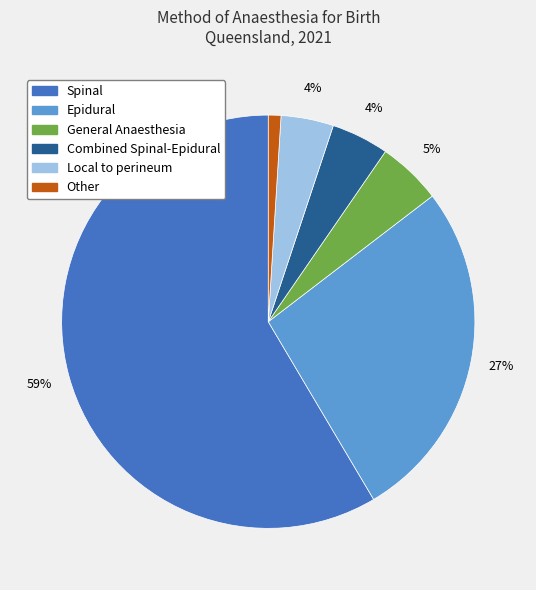

Is it true that Epidural is 33% of the pie?

False